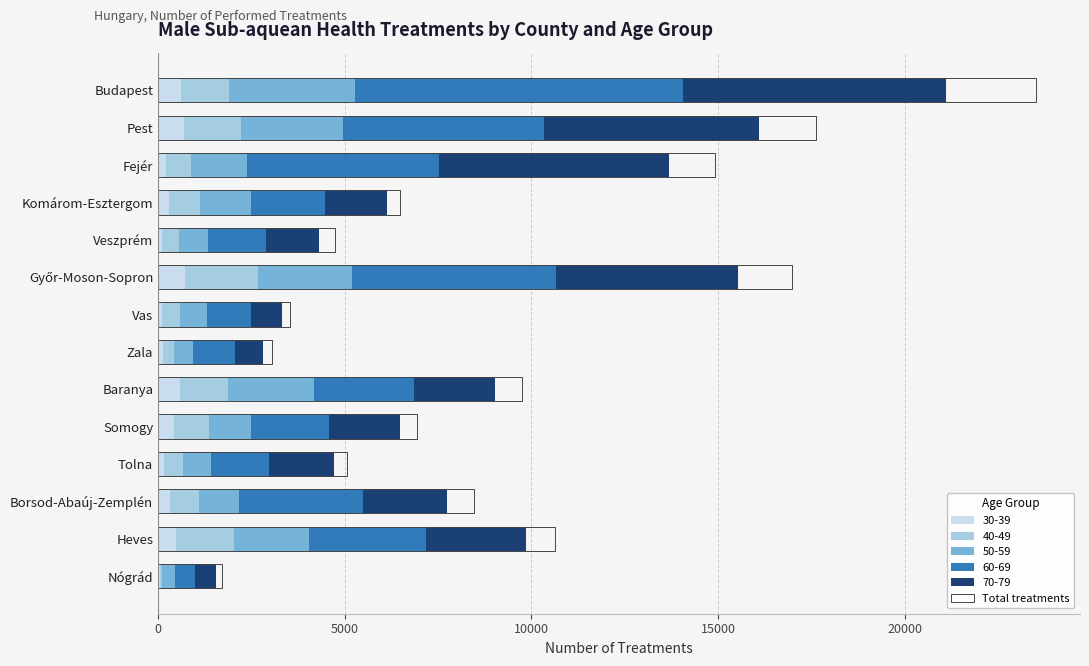

Does the chart contain any negative values?

No